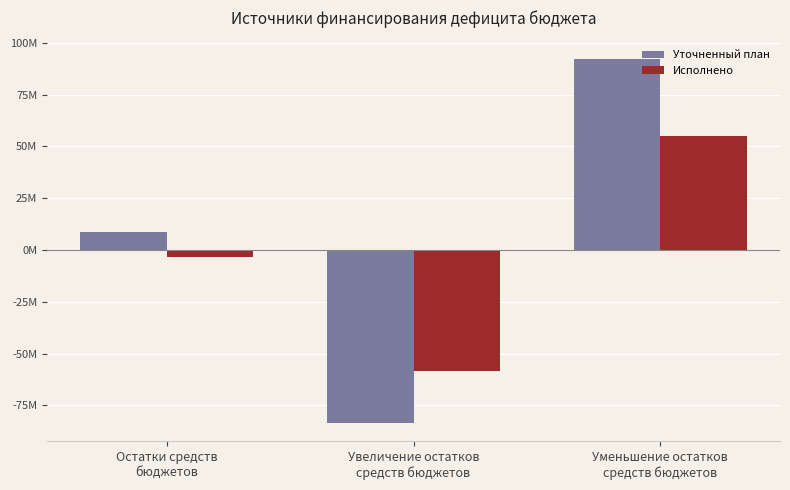

Which label corresponds to the smallest value in the chart?

Увеличение остатков
средств бюджетов